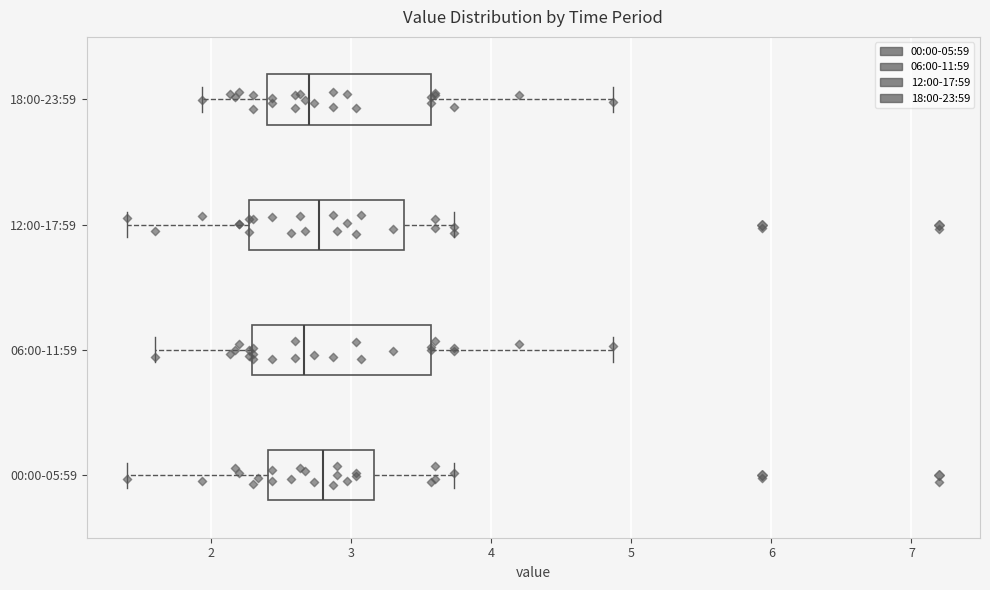

Reading bottom to top, read every box against the x-axis: the position of its median line, the range the box covers, and the ends of its whiskers. The values are not printed on the chart, so give them approximately, as read against the axis.

00:00-05:59: median 2.8, box 2.4 to 3.2, whiskers 1.4 to 3.7
06:00-11:59: median 2.7, box 2.3 to 3.6, whiskers 1.6 to 4.9
12:00-17:59: median 2.8, box 2.3 to 3.4, whiskers 1.4 to 3.7
18:00-23:59: median 2.7, box 2.4 to 3.6, whiskers 1.9 to 4.9